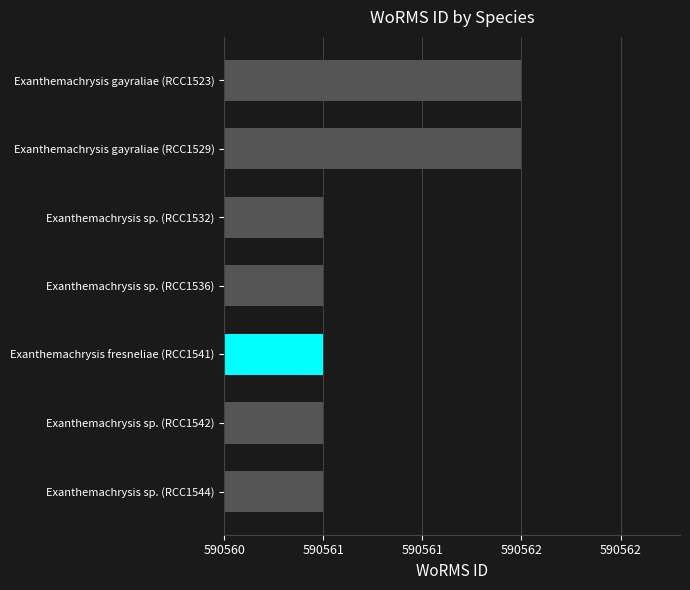

What is the sum of all values?

4133929